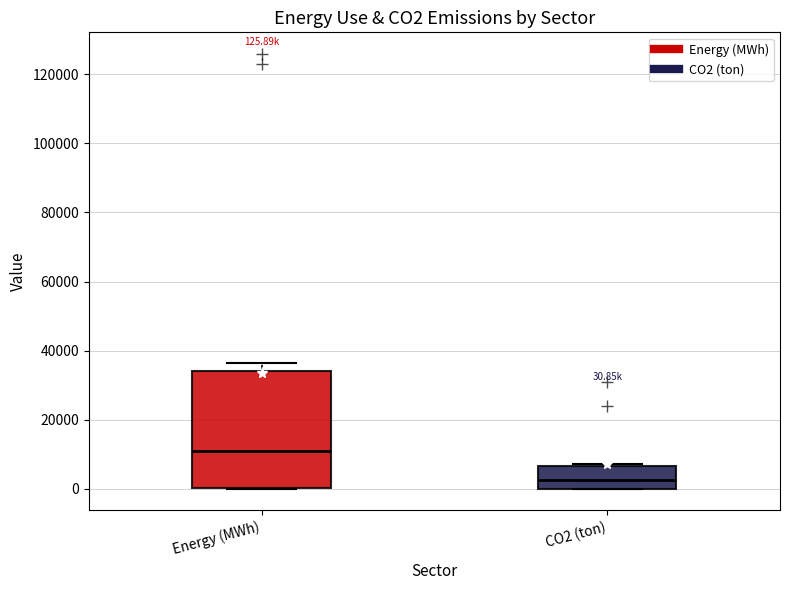

Which box's median line is the highest?

Energy (MWh)